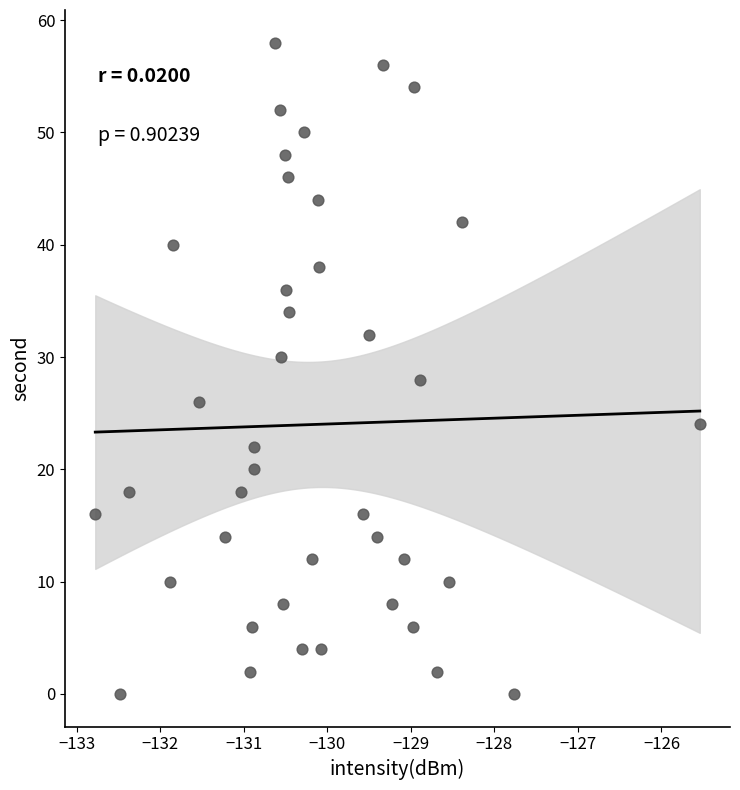

What is the range of Y values (max minus min)?

58